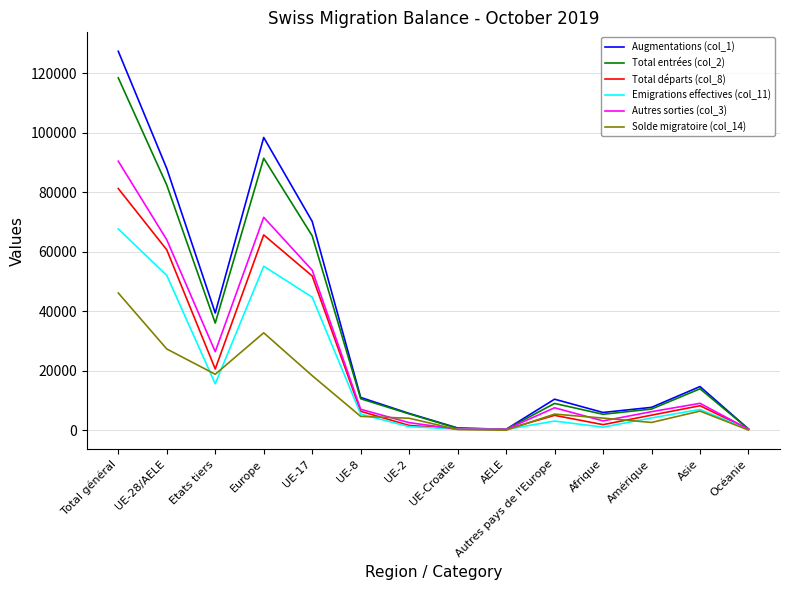

How many values in the Solde migratoire (col_14) series are below 5433?

7